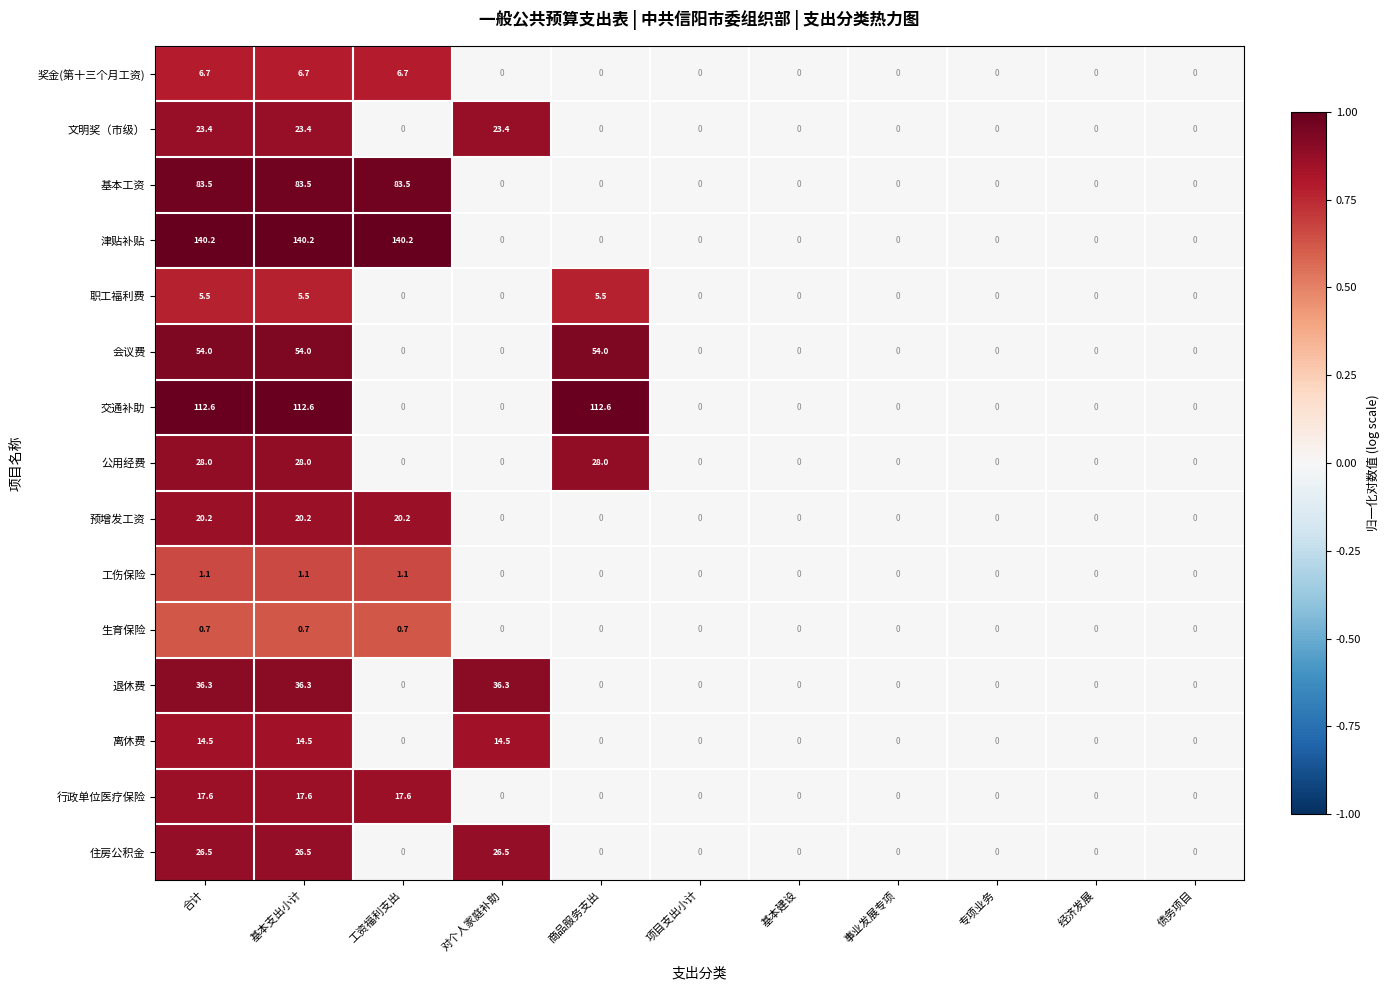

List the series in order of their peak value, lowest first.

生育保险, 工伤保险, 职工福利费, 奖金(第十三个月工资), 离休费, 行政单位医疗保险, 预增发工资, 文明奖（市级）, 住房公积金, 公用经费, 退休费, 会议费, 基本工资, 交通补助, 津贴补贴